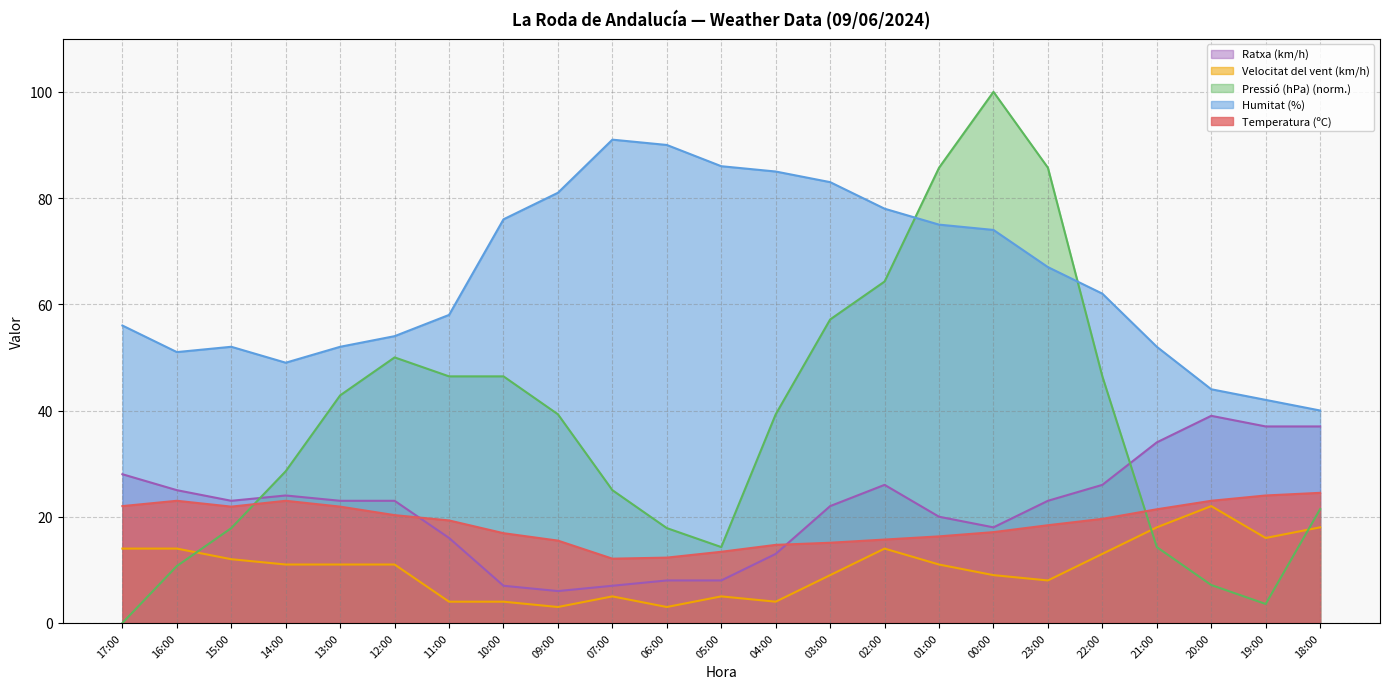

List the series in order of their peak value, lowest first.

Velocitat del vent (km/h), Temperatura (ºC), Ratxa (km/h), Humitat (%), Pressió (hPa) (norm.)